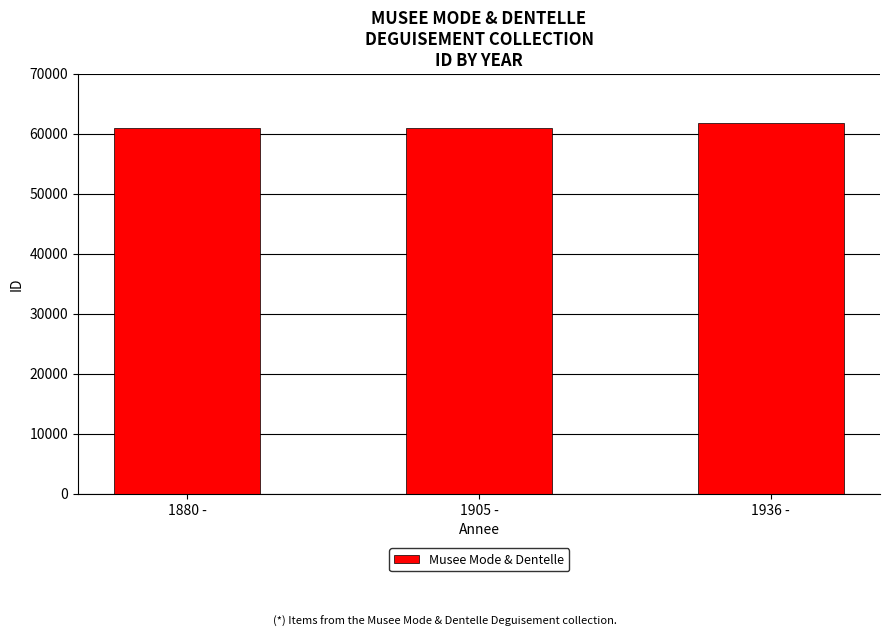

What is the average value?

61279